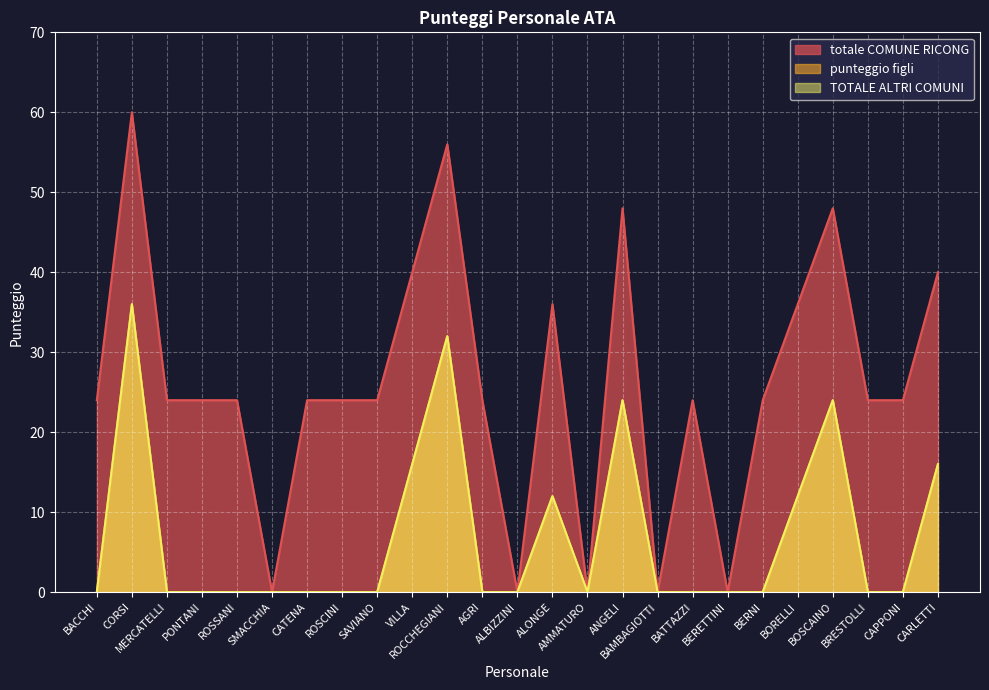

Is the value of punteggio figli at AMMATURO greater than the value of TOTALE ALTRI COMUNI at BACCHI?

No